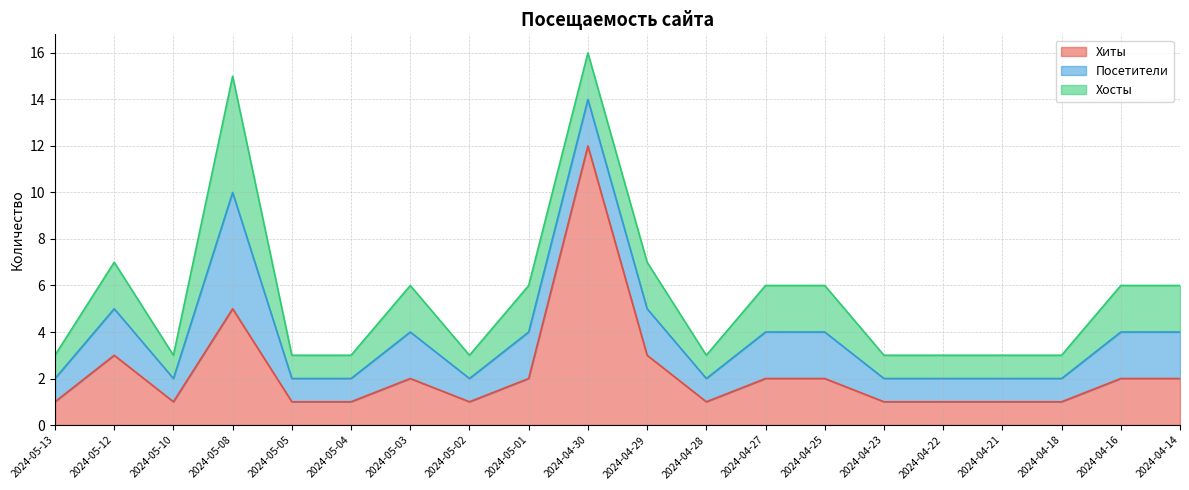

At which category does Хиты reach its first local peak?

2024-05-12